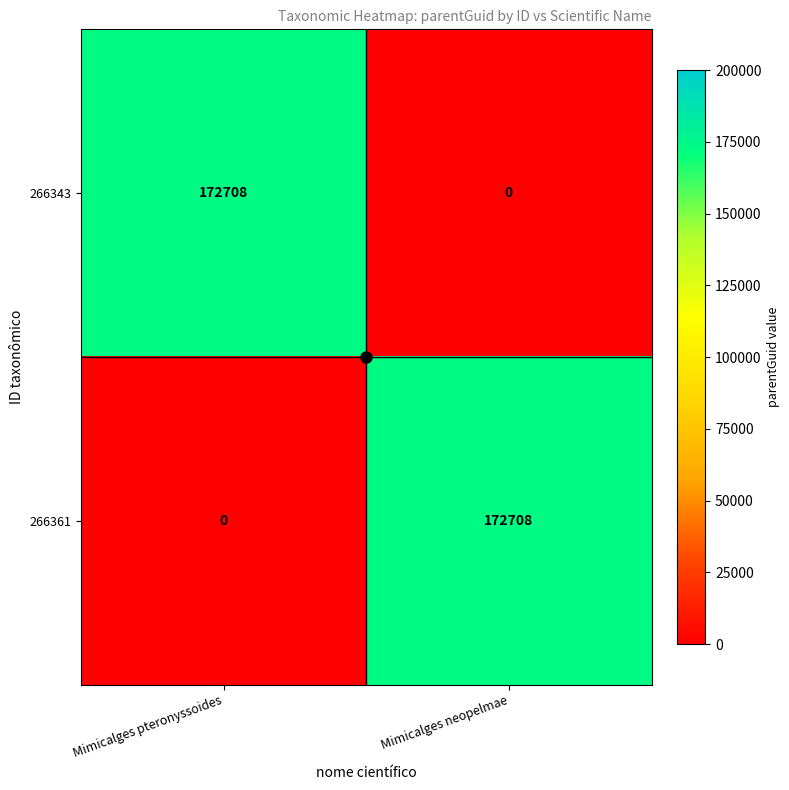

Which category has the lowest value in the 266361 series?

Mimicalges pteronyssoides